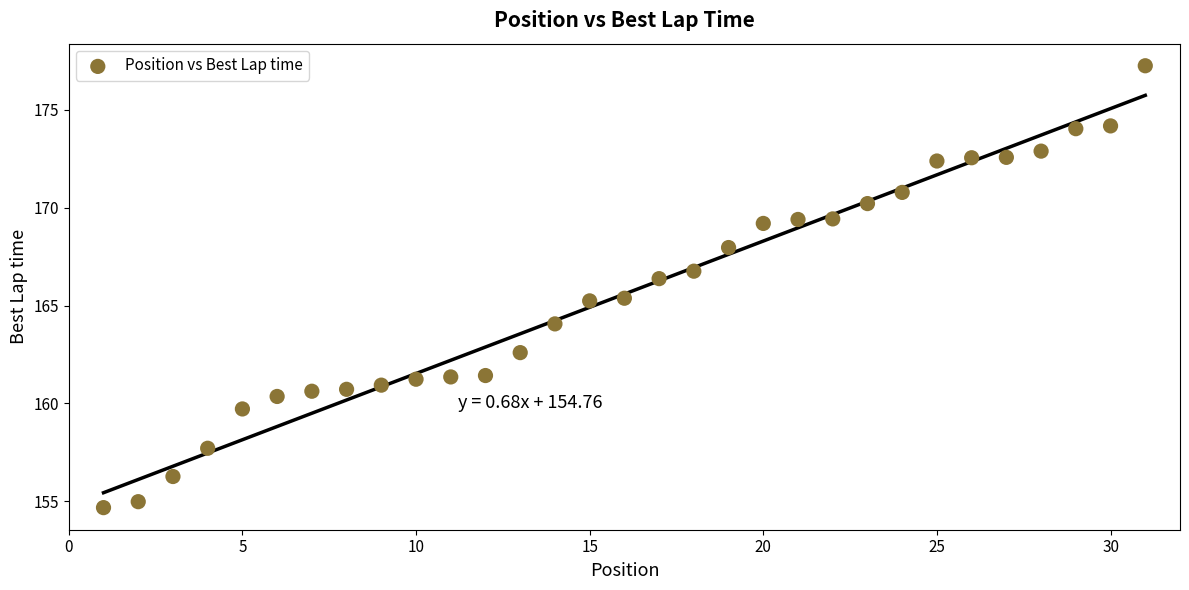

What is the range of X values (max minus min)?

30.0